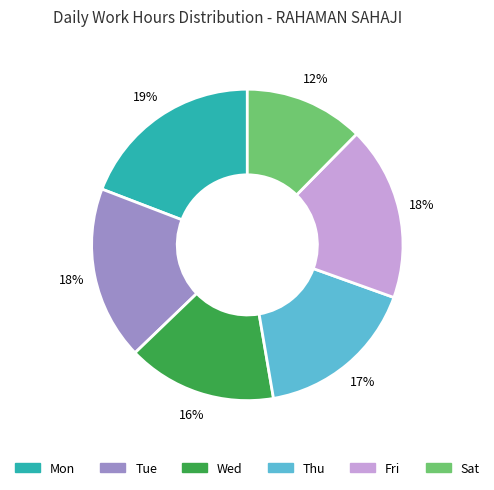

To the nearest percent, what is the difference between the largest and smallest slice percentages?

7%